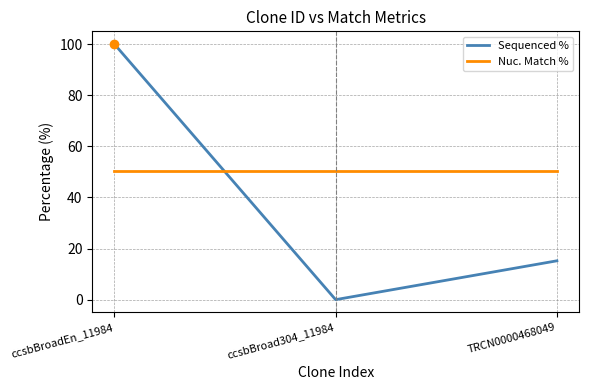

Which series changed the most between ccsbBroadEn_11984 and TRCN0000468049?

Sequenced %